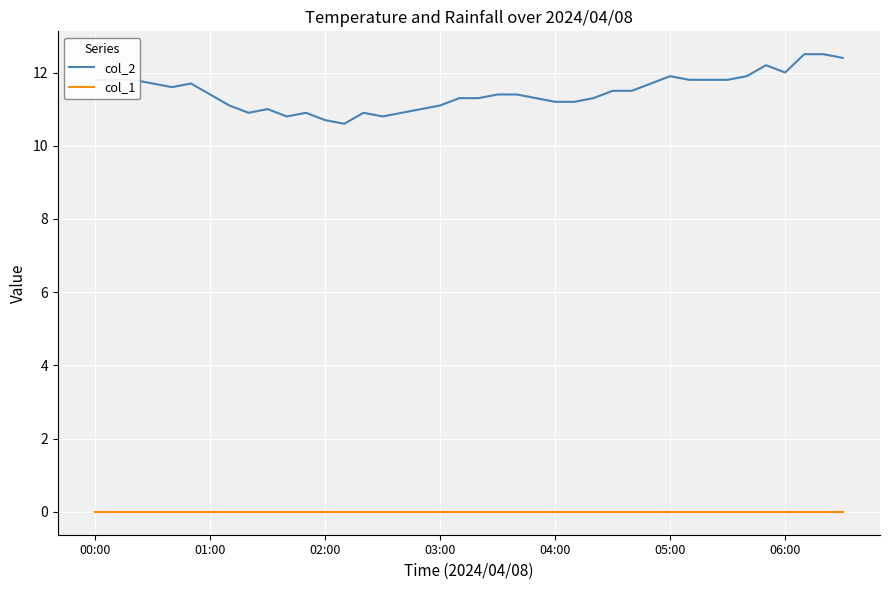

What are all the series names shown in the legend?

col_2, col_1